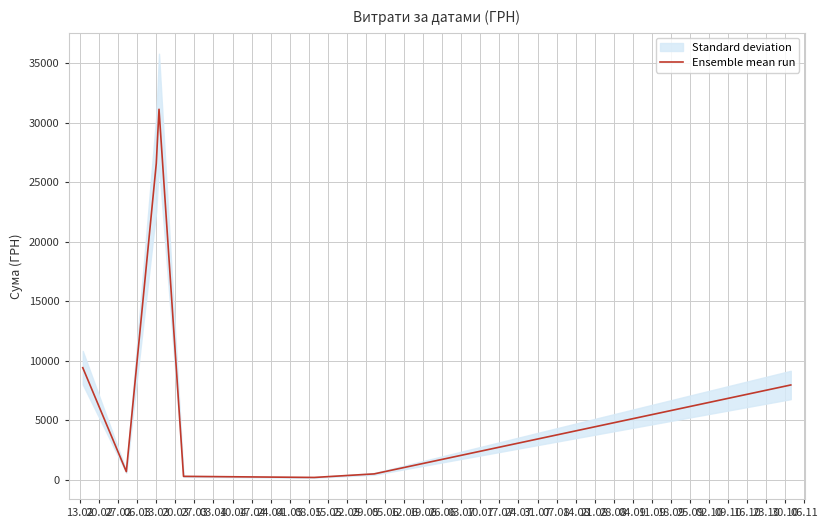

What is the ratio of the value at 03.04 to the value at 27.02?

0.3